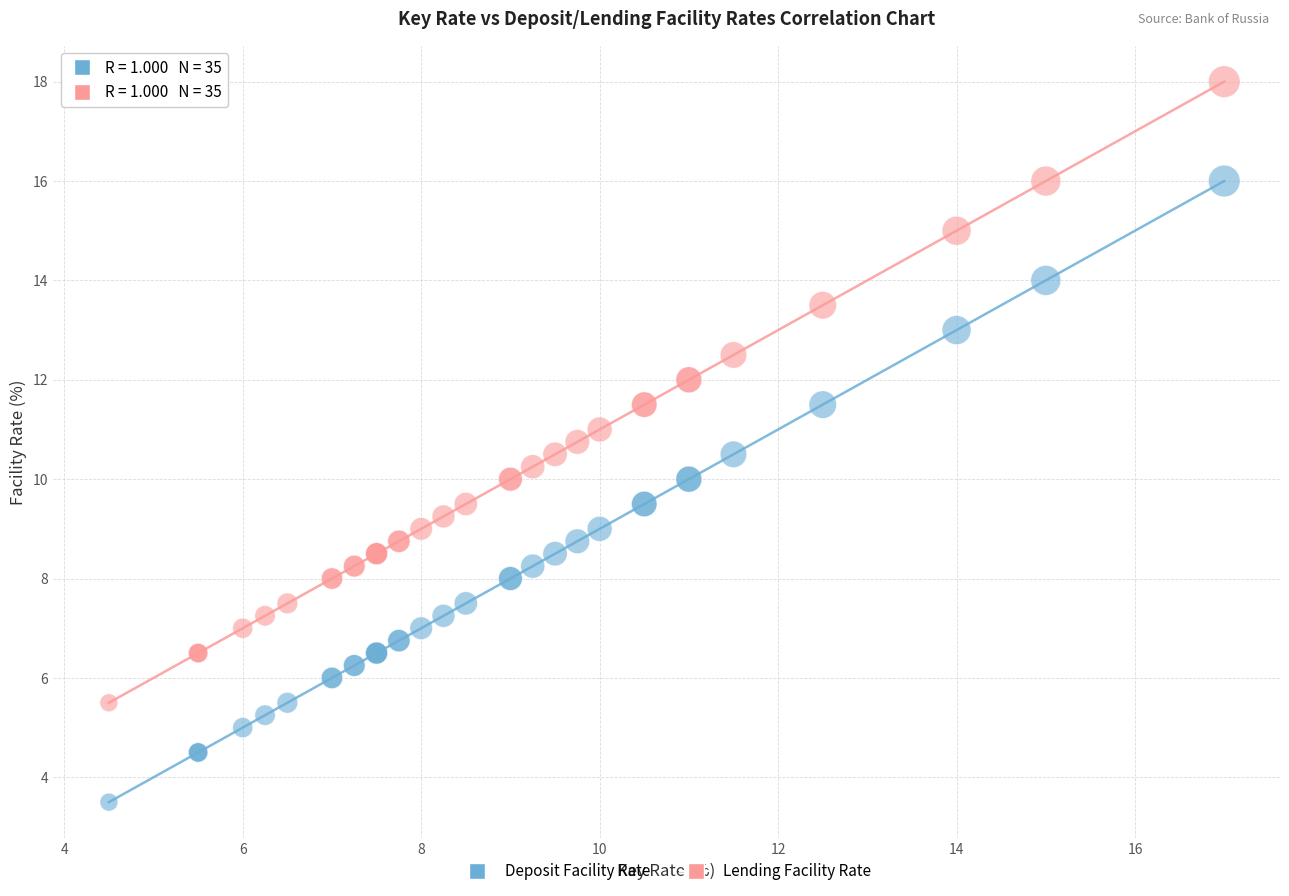

What are all the series names shown in the legend?

Deposit Facility Rate, Lending Facility Rate